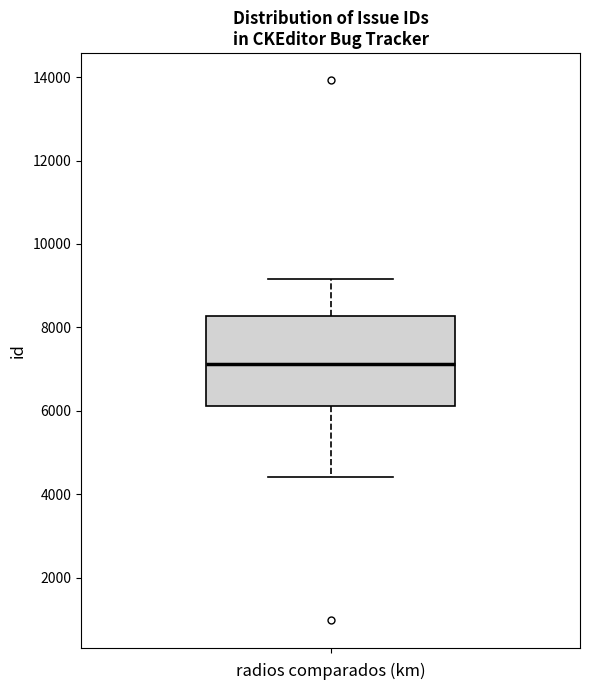

Transcribe this box plot: give where the median line is, the range the box spans, and where the two whiskers end, as read against the y-axis. The values are not printed on the chart, so give them approximately, as read against the axis.

median 7200, box 6200 to 8200, whiskers 4400 to 9200